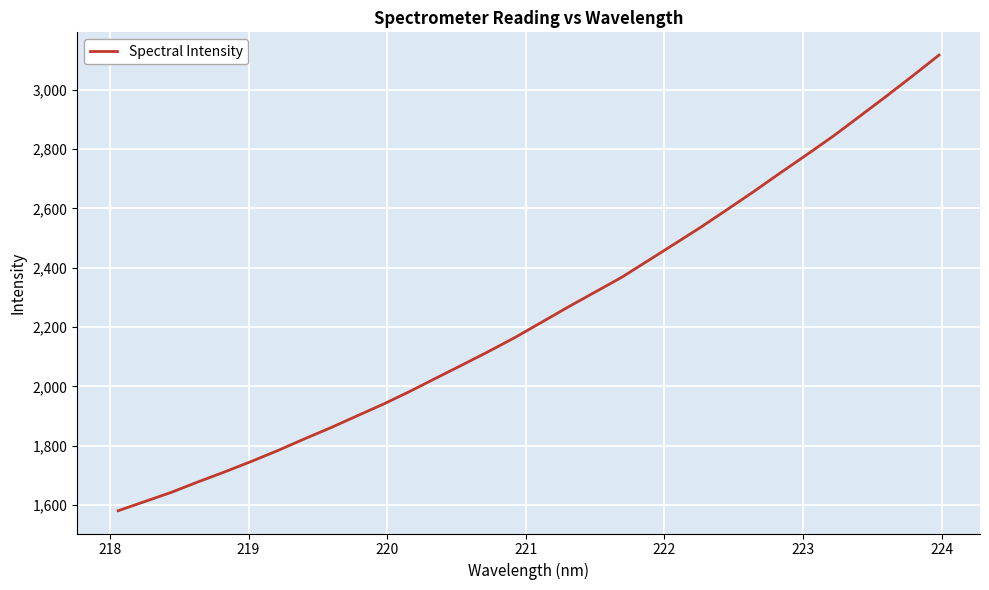

Count the number of data series in this chart.

1